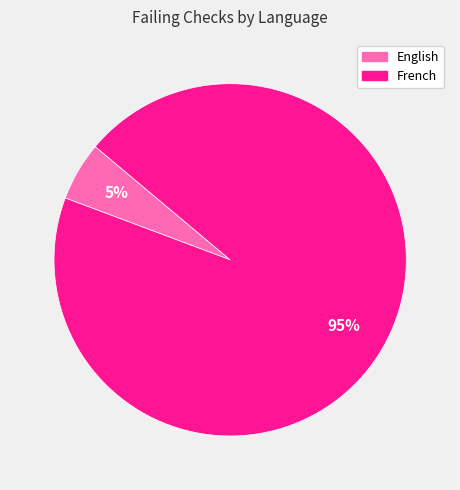

Which has a higher value, French or English?

French